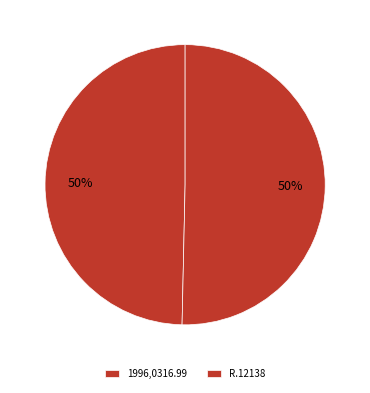

To the nearest percent, what portion does R.12138 represent?

50%